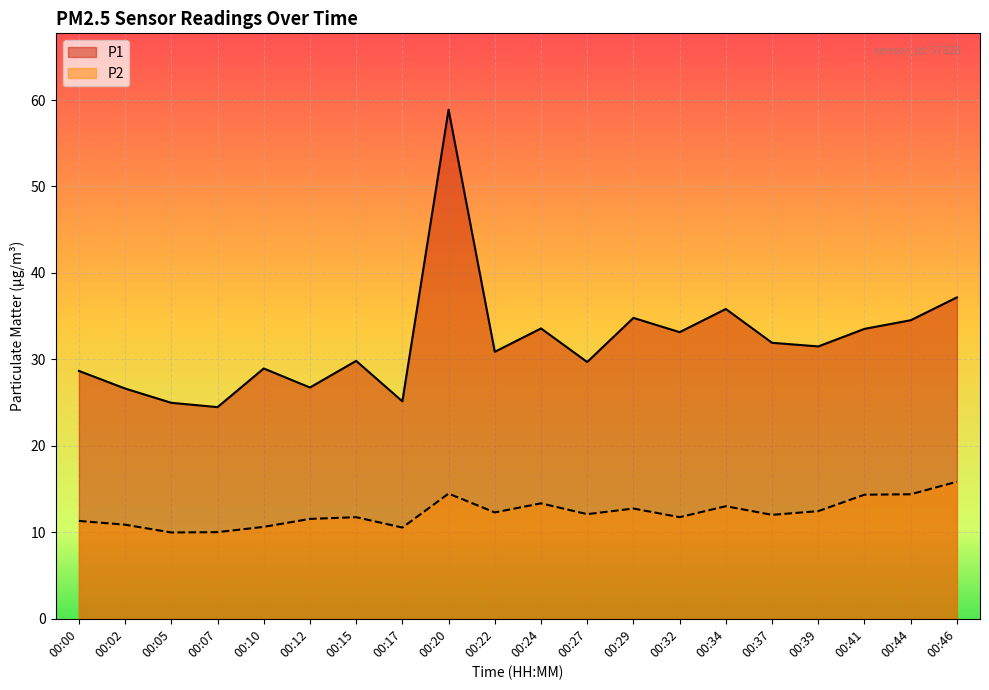

What is the smallest value displayed?

10.0